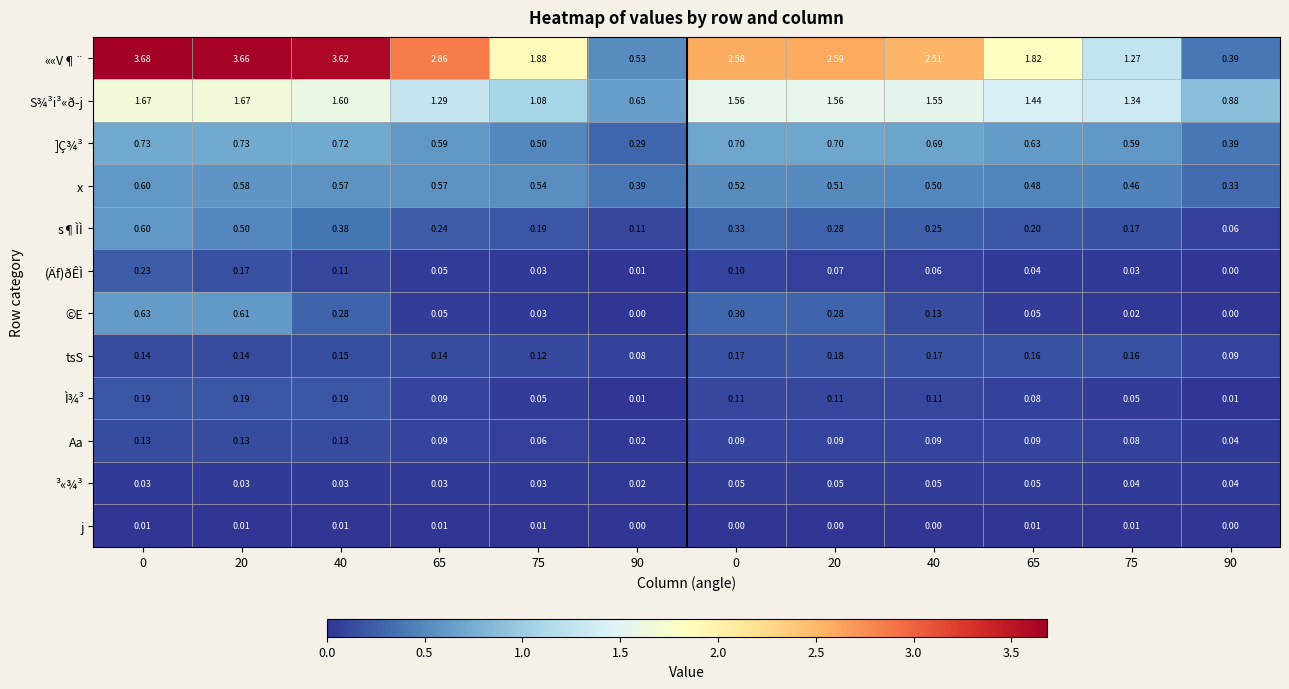

List the series in order of their peak value, highest first.

««V¶¨, S¾³i³«ð­j, ]Ç¾³, ©E, x, s¶ÌÌ, (Äf)ðÊÌ, Ì¾³, tsS, Aa, ³«¾³, j